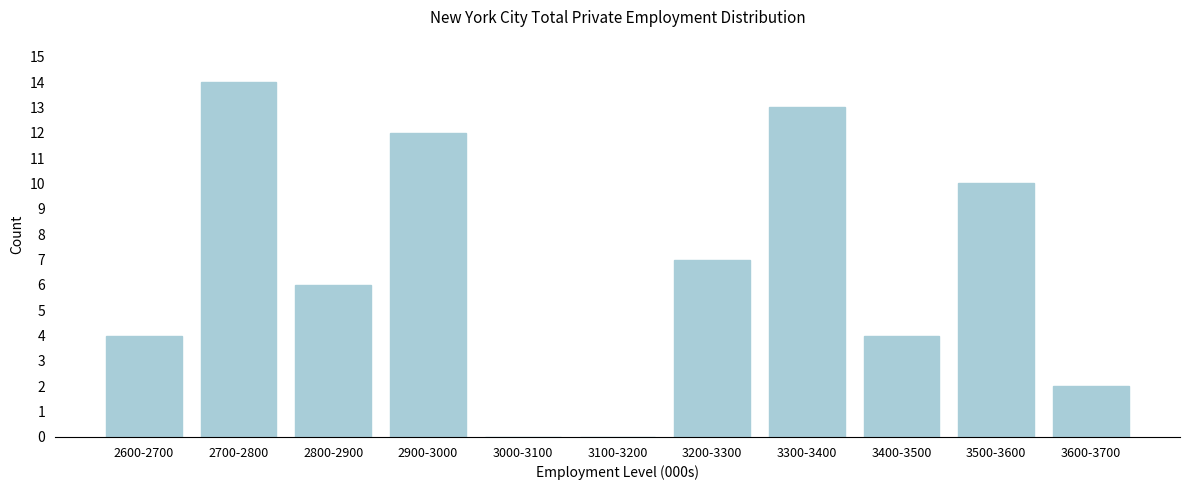

Reading right to left, what are all the values shown in this chart?

3600-3700=2	3500-3600=10	3400-3500=4	3300-3400=13	3200-3300=7	3100-3200=0	3000-3100=0	2900-3000=12	2800-2900=6	2700-2800=14	2600-2700=4